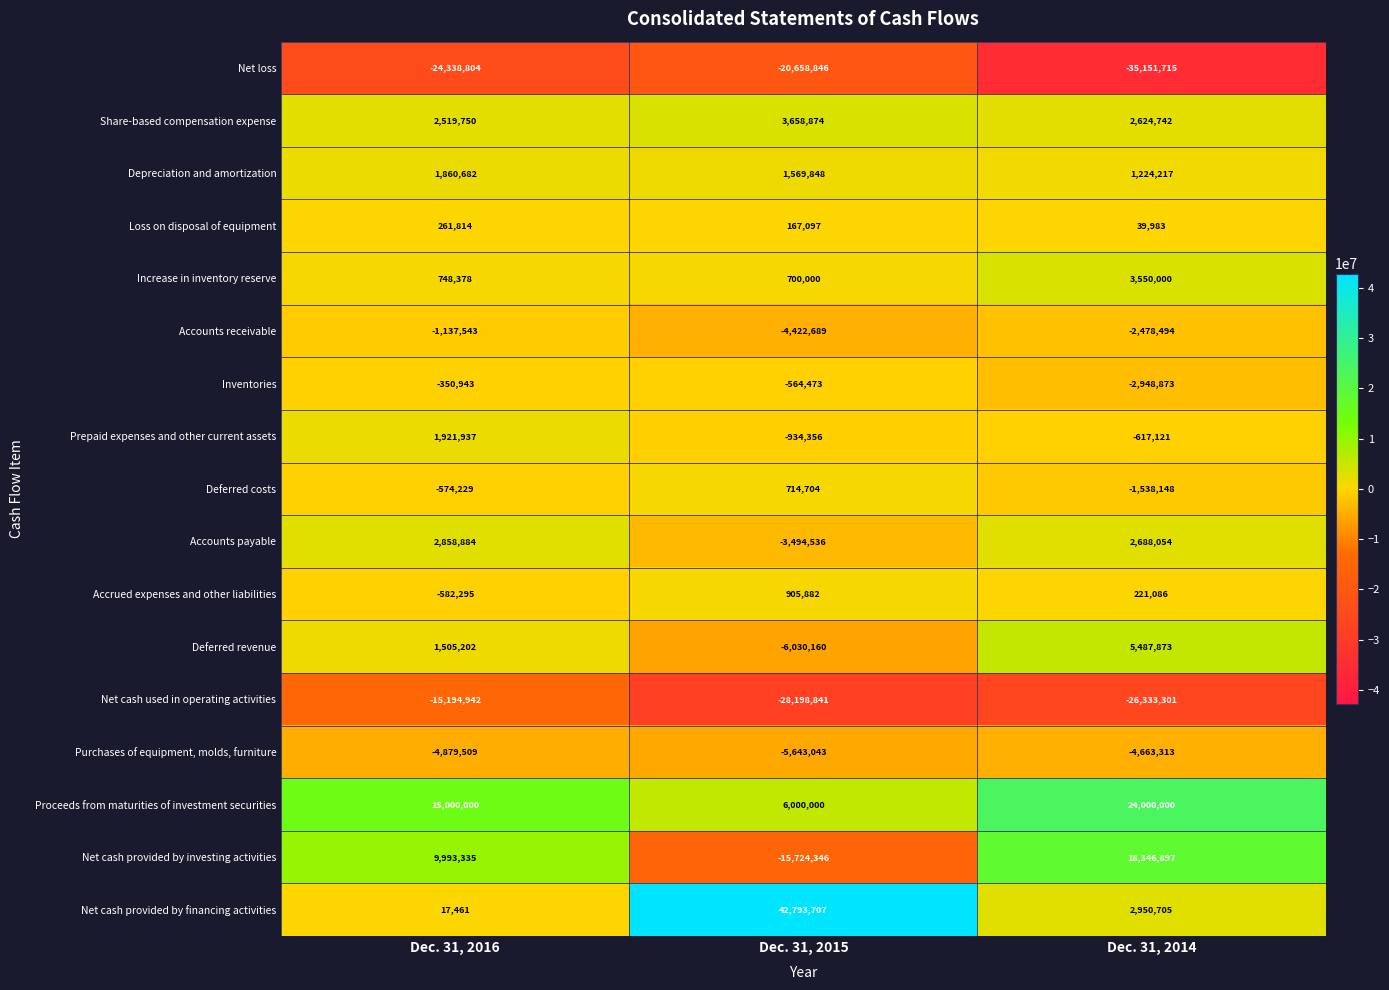

Which series has the largest total across all categories?

Net cash provided by financing activities